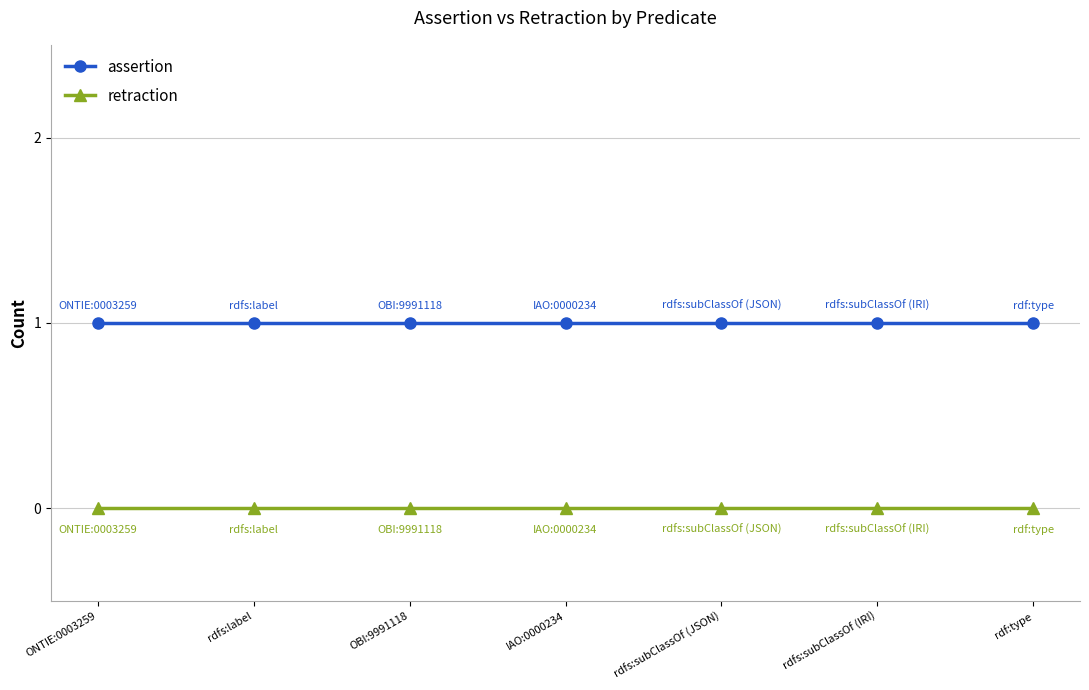

Reading left to right, extract all data points from this chart.

assertion: 1	1	1	1	1	1	1
retraction: 0	0	0	0	0	0	0